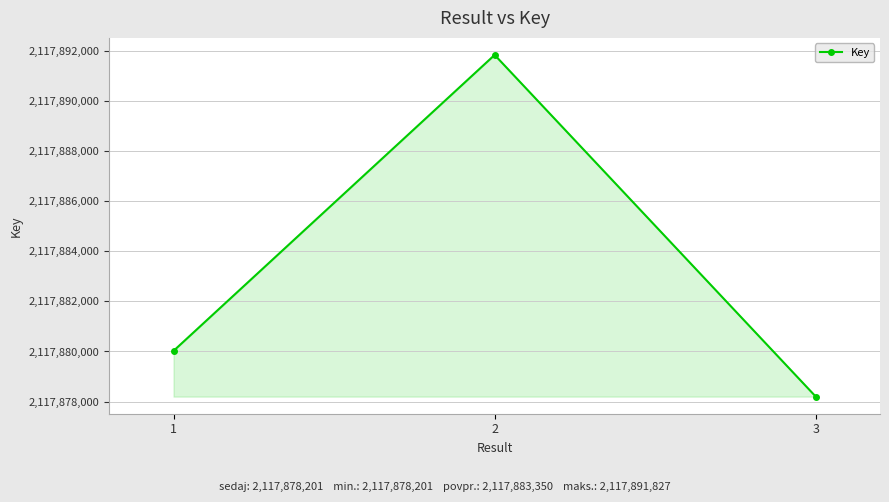

Approximately how many times larger is the value at 1 compared to 2?

1.0